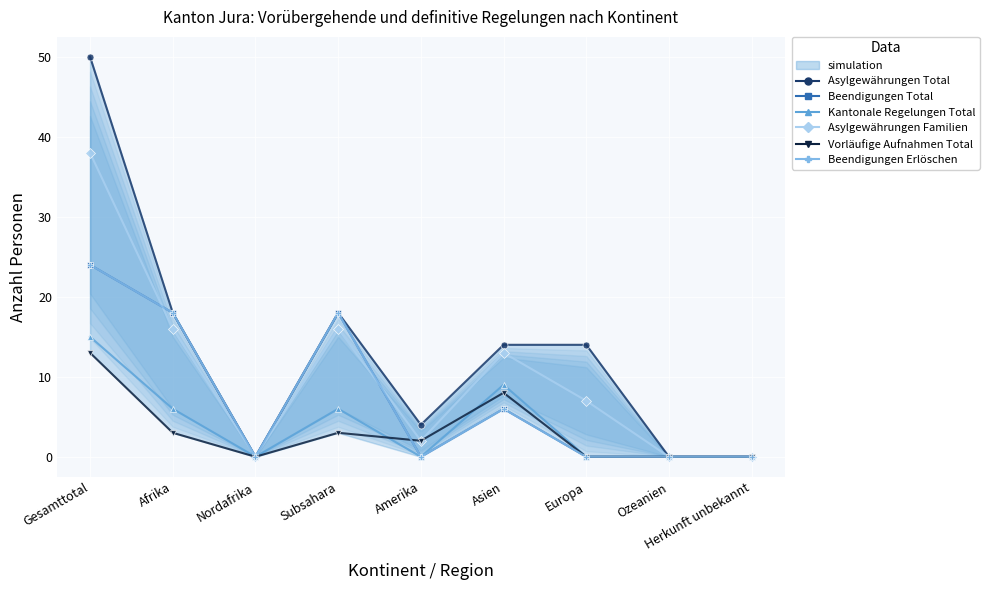

The value of Asylgewährungen Total at Herkunft unbekannt is 0. True or false?

True